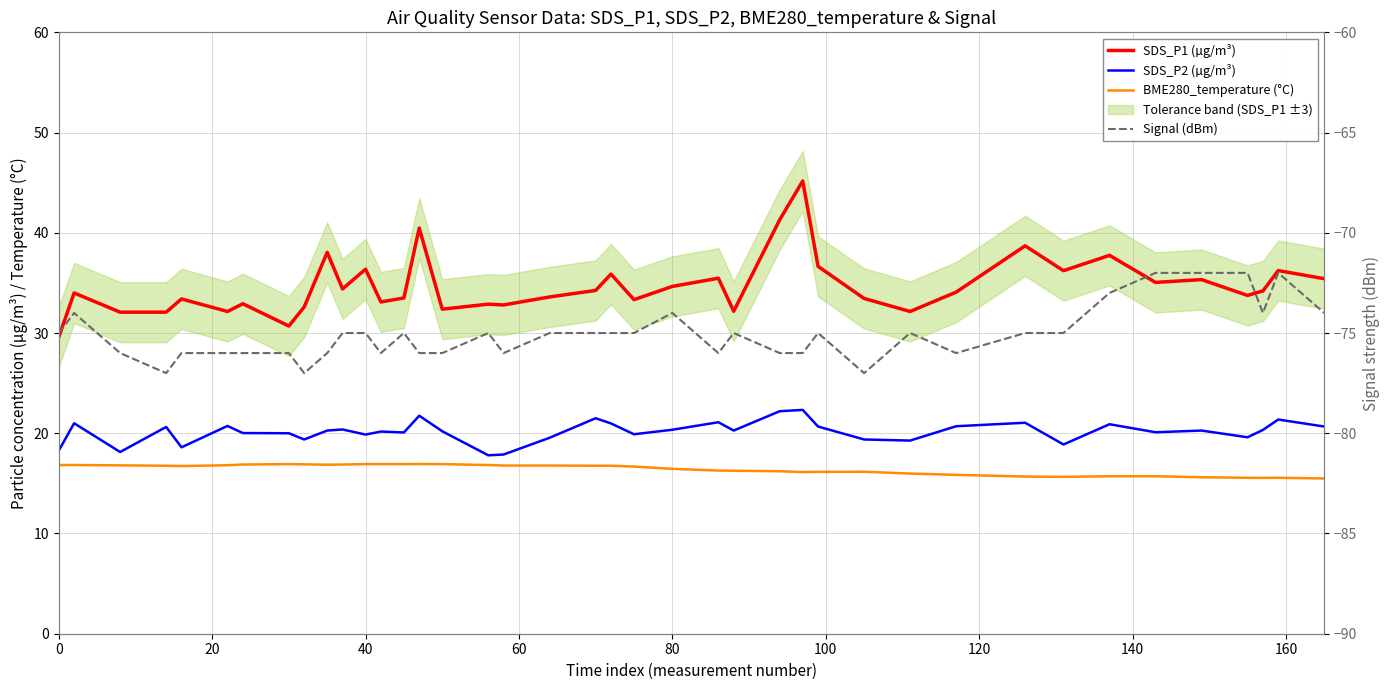

What is the minimum value shown in the chart?

-77.0